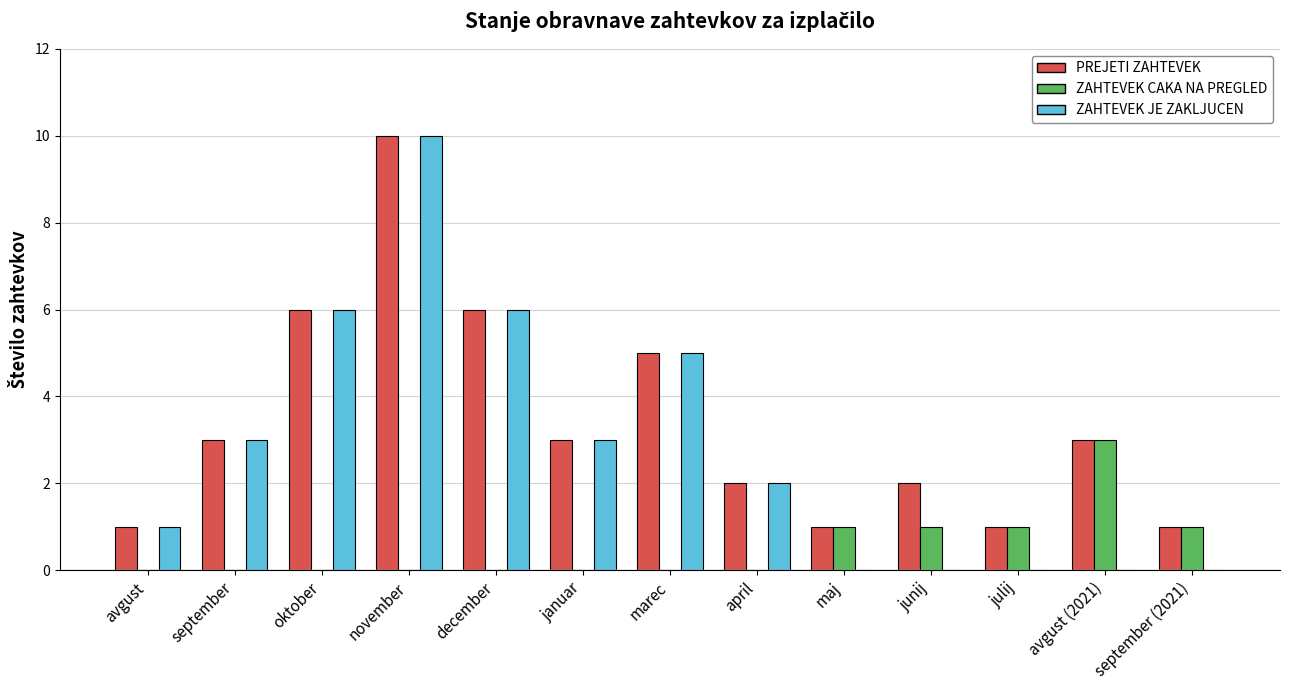

Which series has the largest total across all categories?

PREJETI ZAHTEVEK